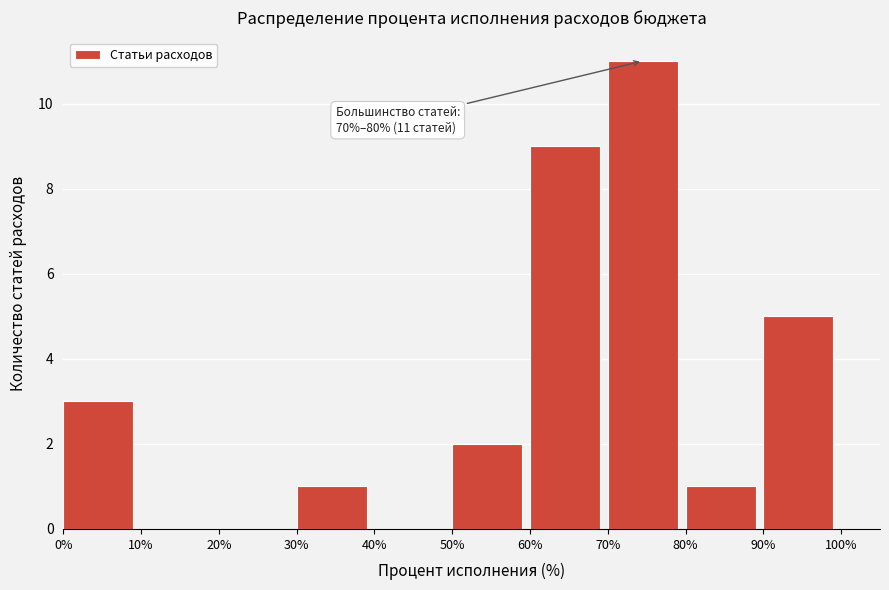

Which range on the x-axis has the tallest bar?

70% to 80%